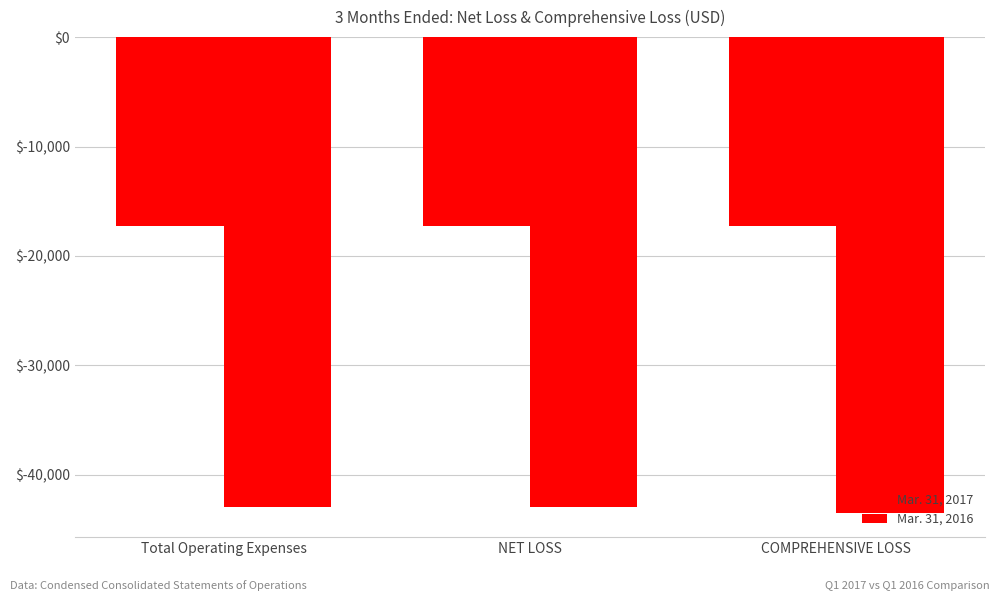

How many bars are there in each group?

2